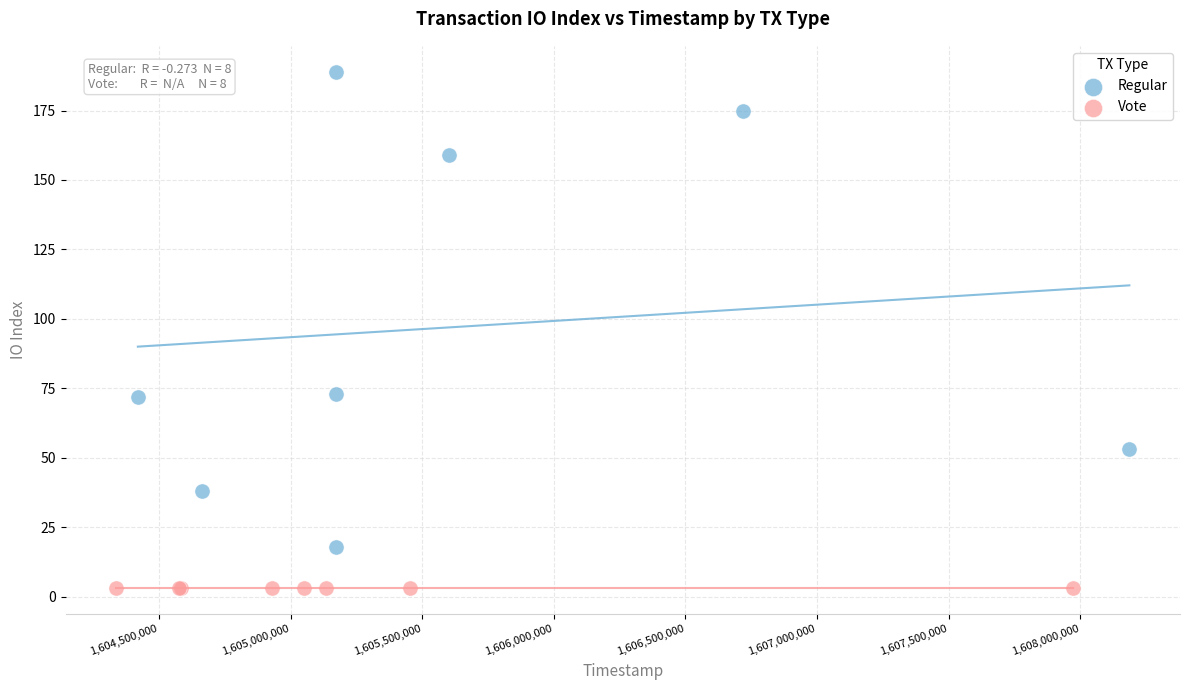

What are all the series names shown in the legend?

Regular, Vote